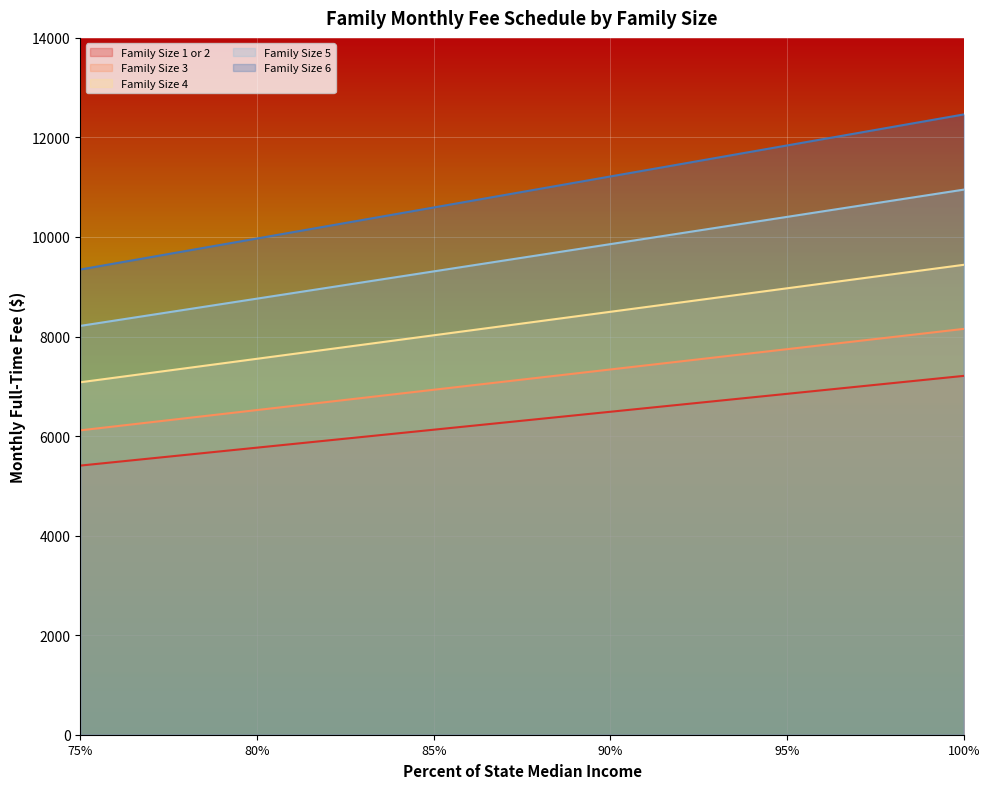

What is the difference between the Family Size 6 values at 79% and 99%?

2492.4